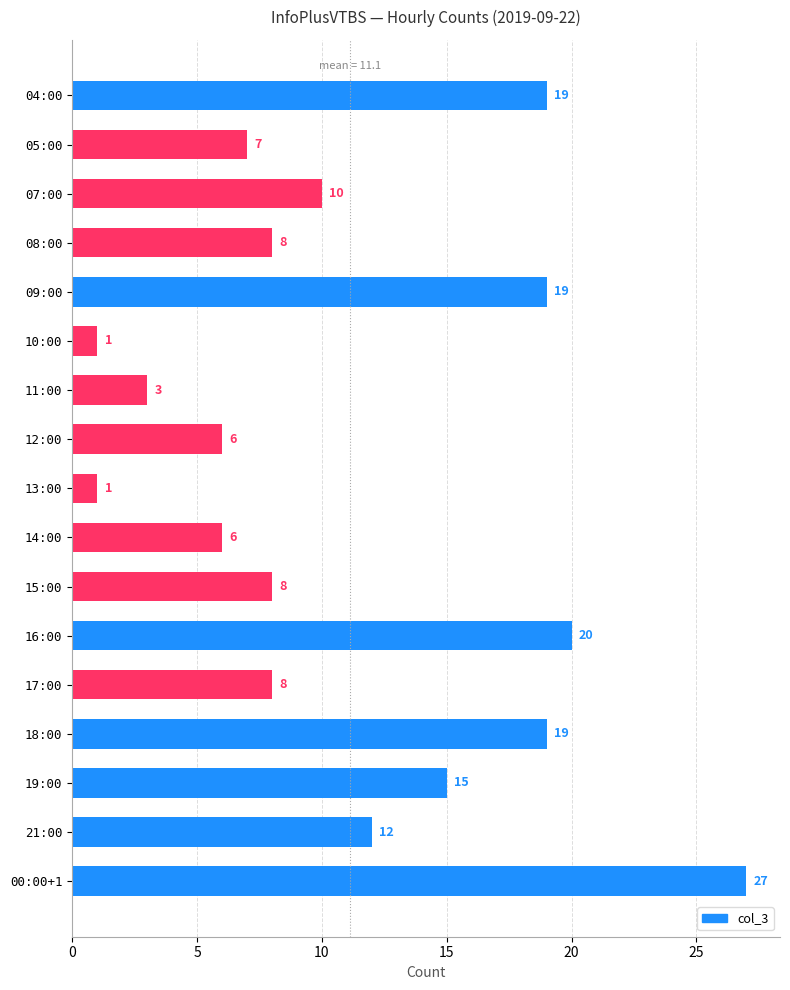

What is the average value?

11